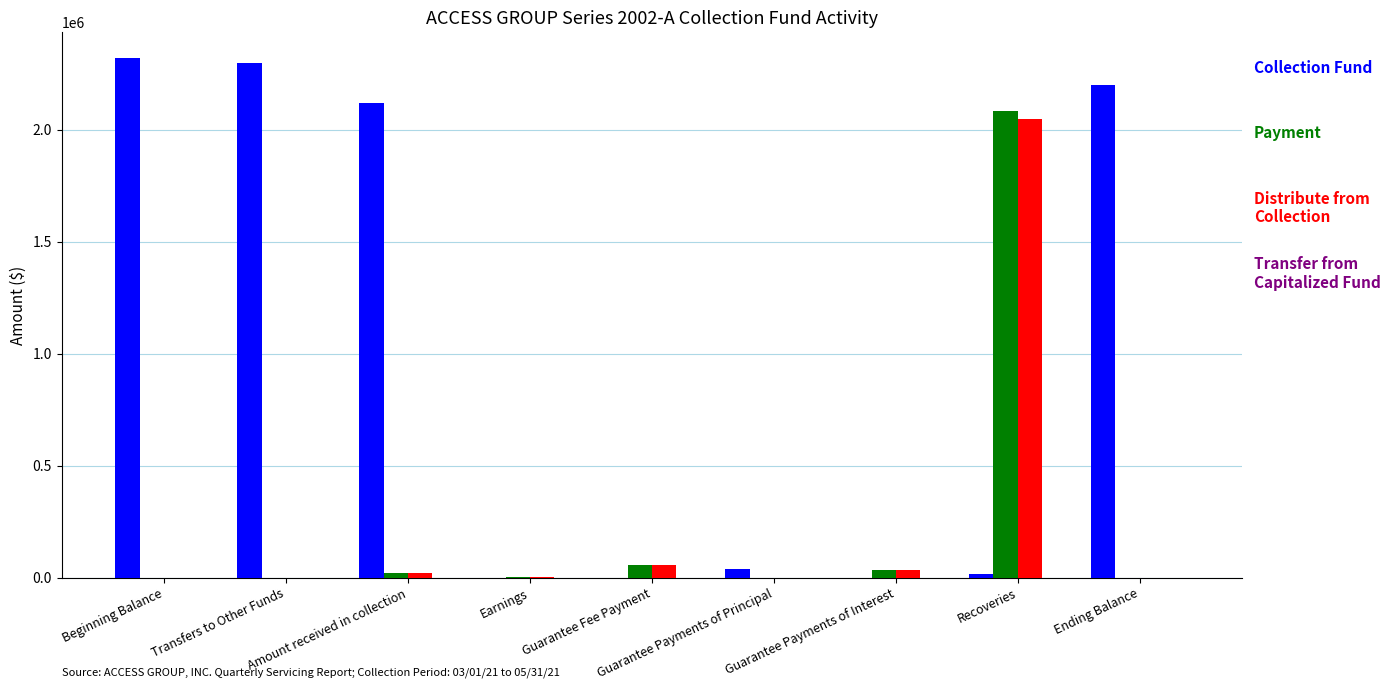

What is the maximum value shown in the chart?

2319408.5